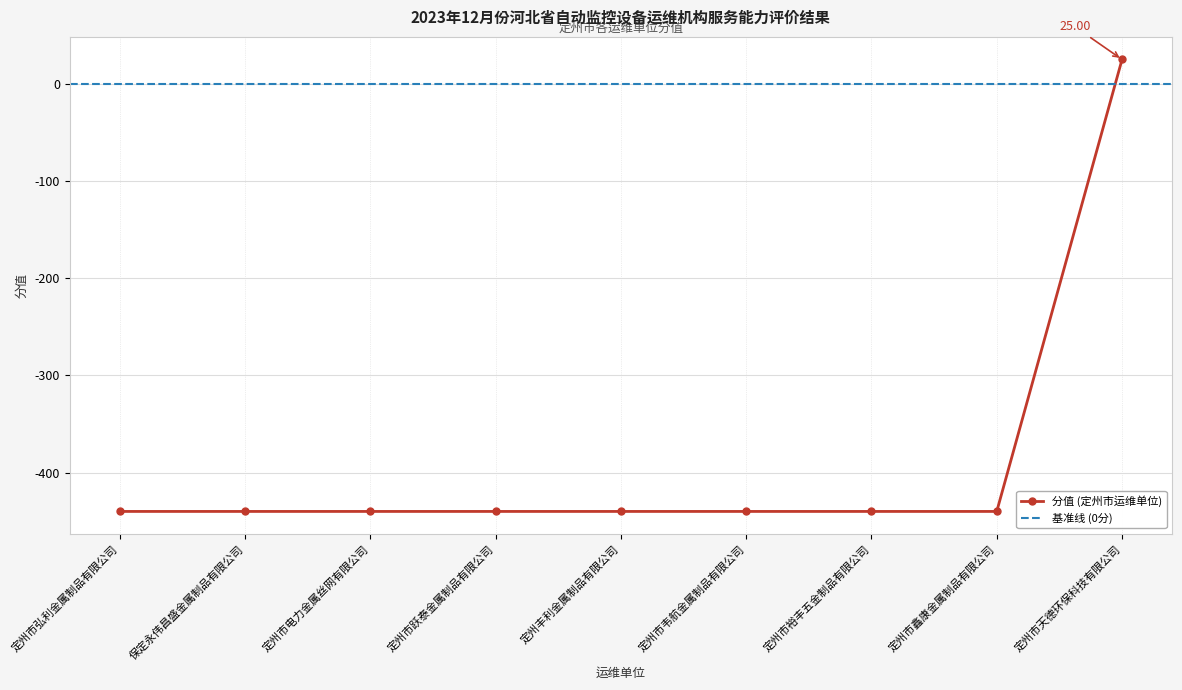

Between 定州市电力金属丝网有限公司 and 定州市鑫康金属制品有限公司, which is larger?

定州市电力金属丝网有限公司